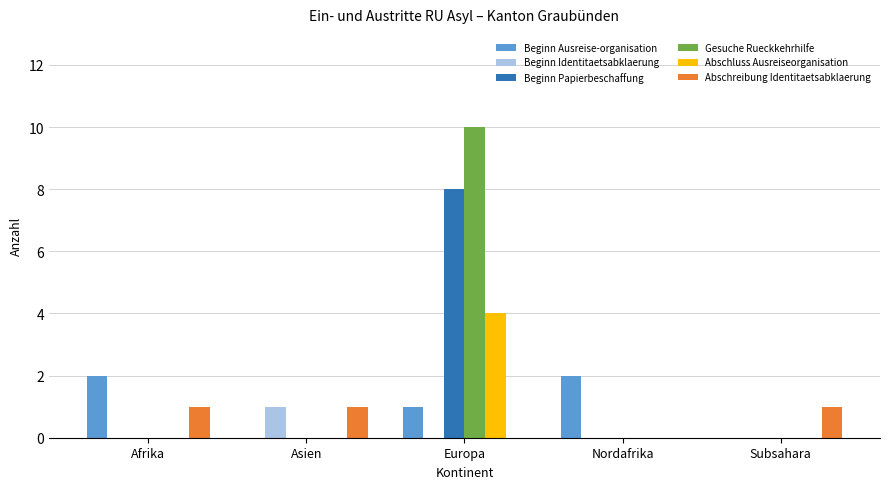

What is the sum of all Abschluss Ausreiseorganisation values?

4